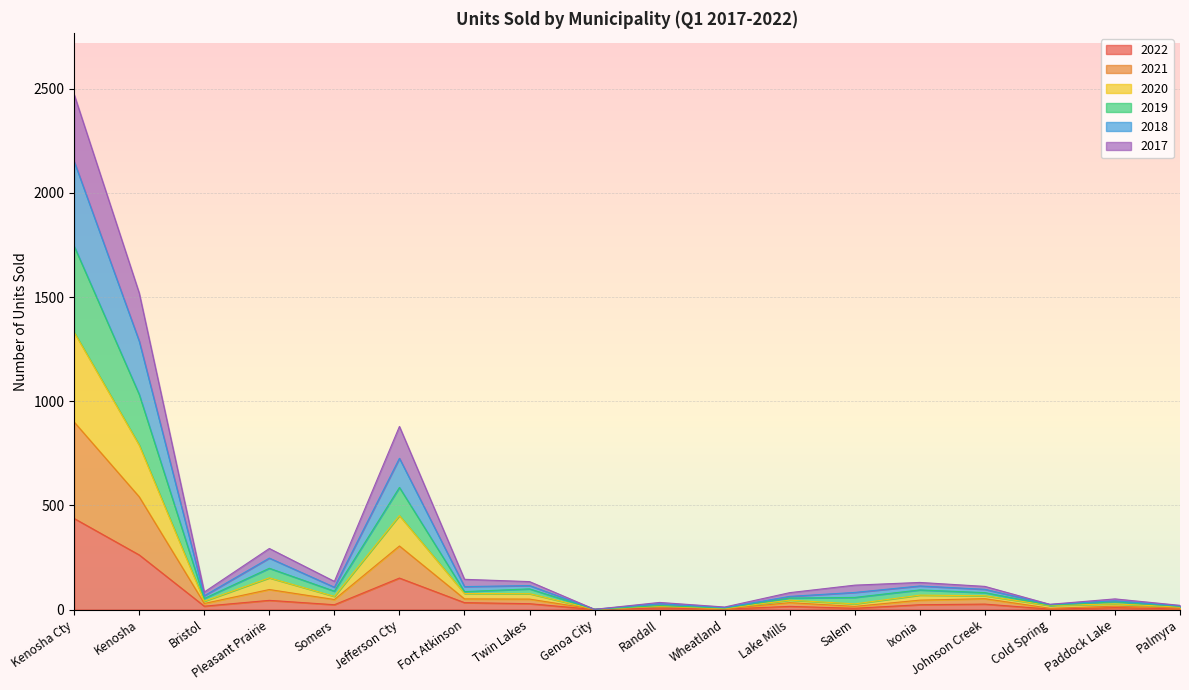

How many lines are shown in the chart?

6